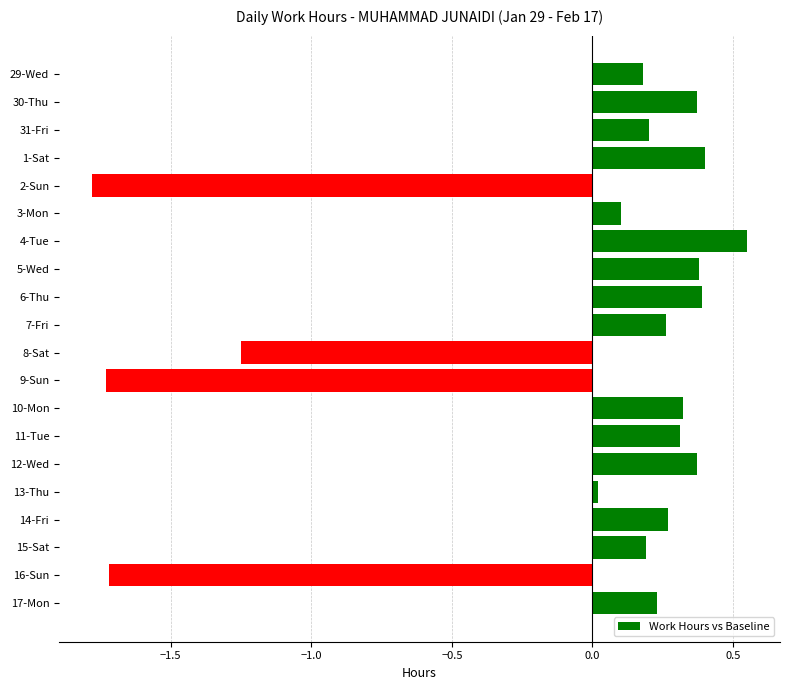

How many data points are less than 0?

4